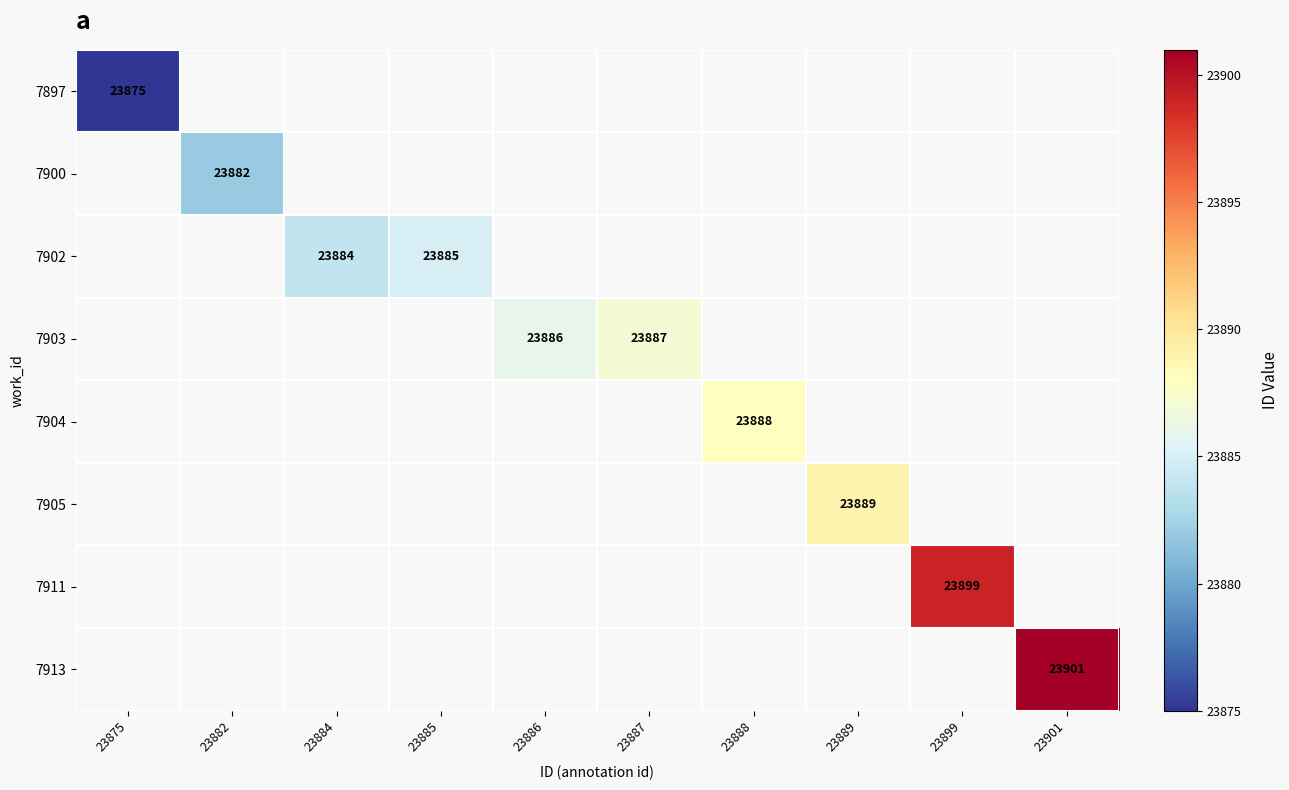

The 7905 series shows 23889 at 23889. True or false?

True